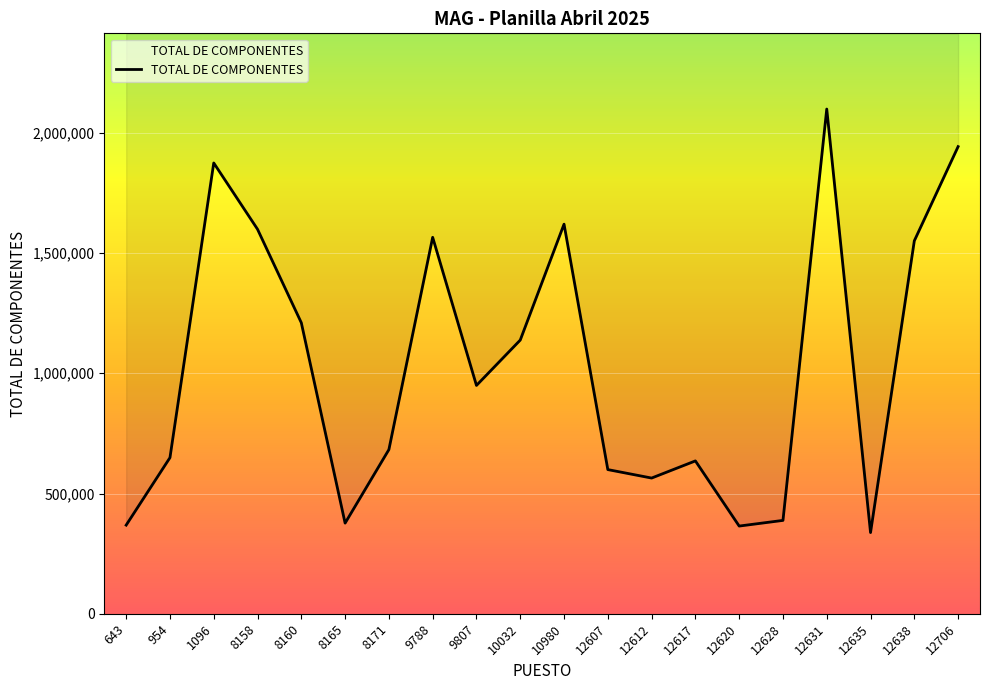

Which label corresponds to the largest value in the chart?

12631